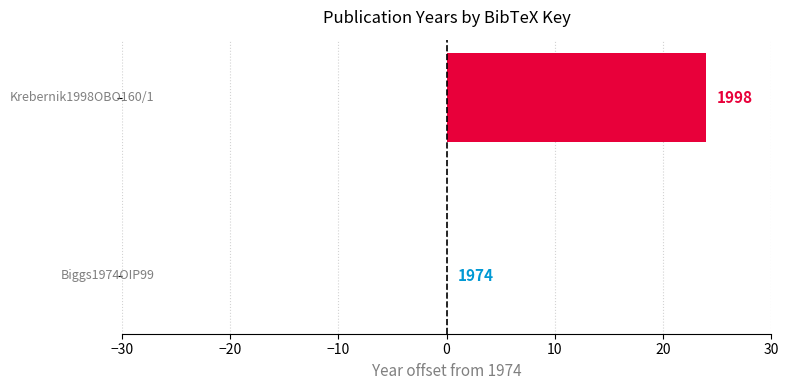

Are the bars horizontal?

Yes